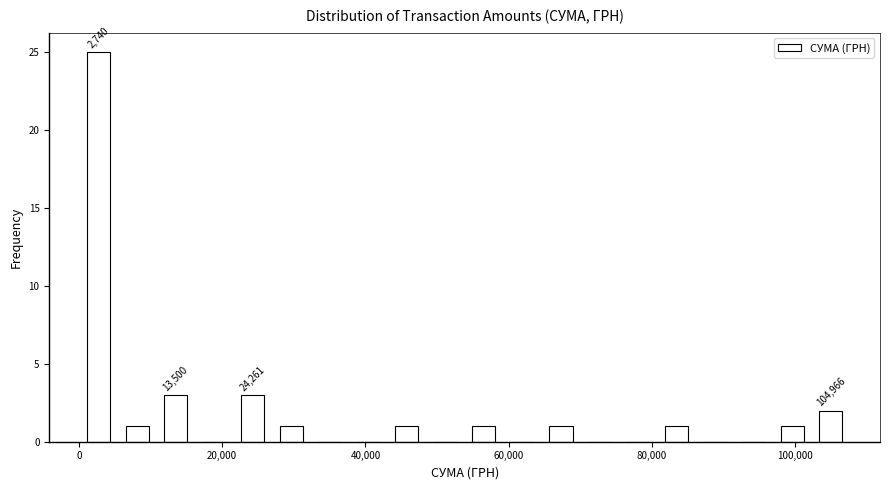

Read against the x-axis, roughly where is the centre of the tallest bar?

2000